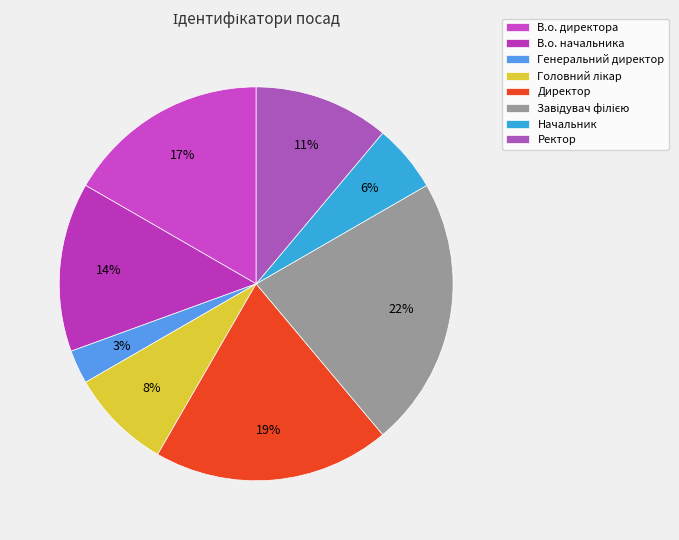

Count the number of slices in the pie.

8